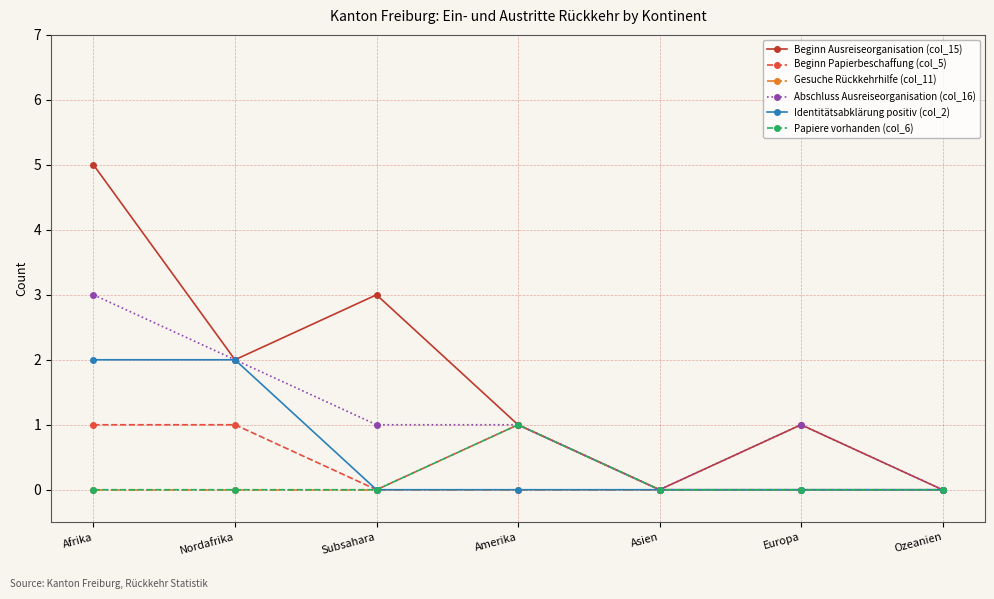

What is the difference between the highest and lowest values at Europa?

1